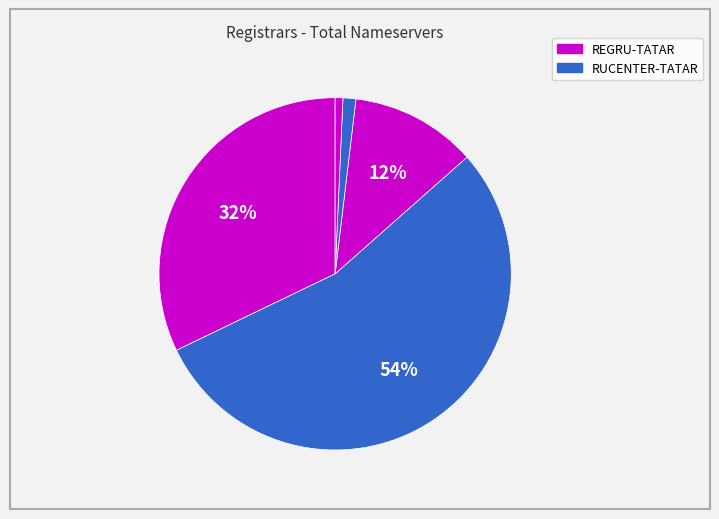

How many slices are in this pie chart?

5